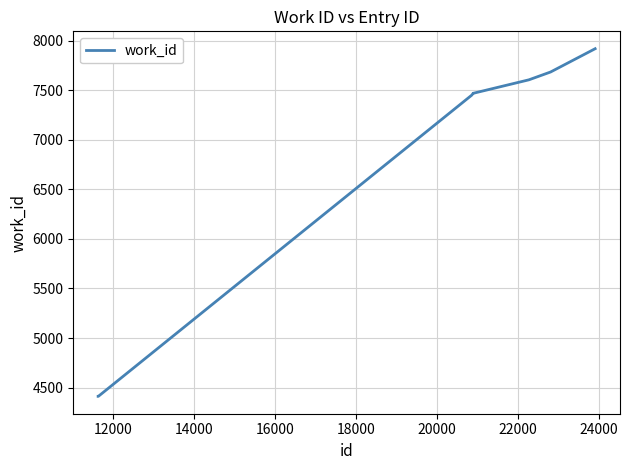

What is the smallest value displayed?

4411